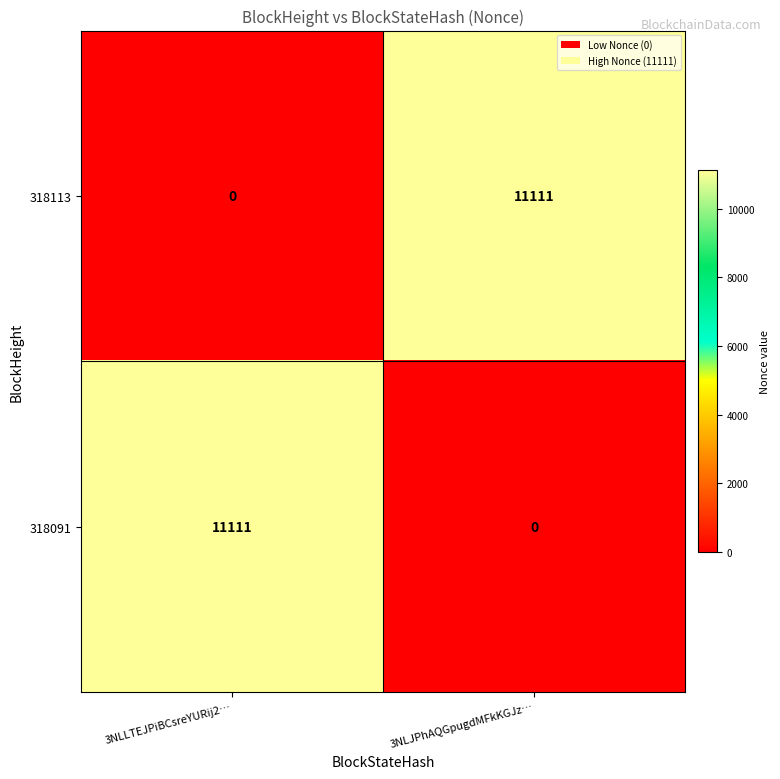

What is the greatest value displayed?

11111